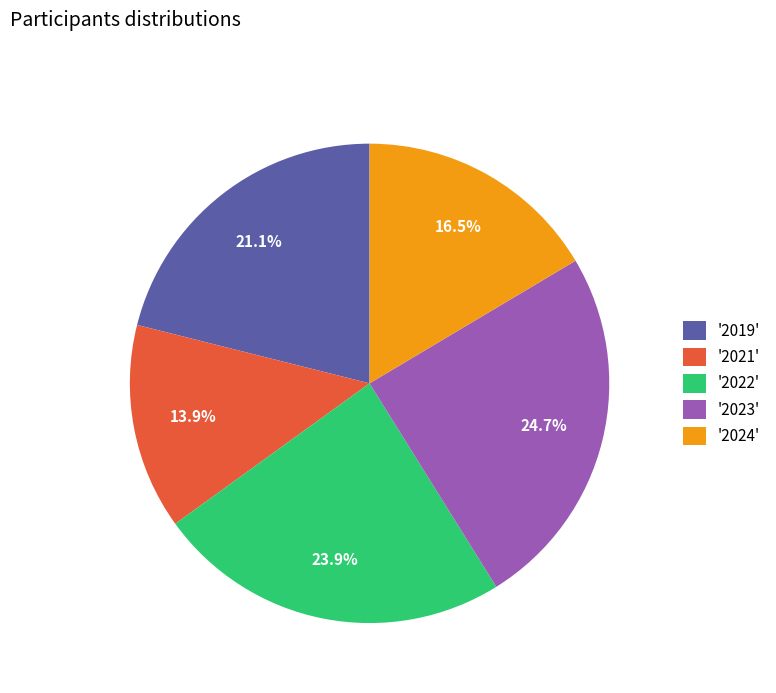

Between '2021' and '2023', which is larger?

'2023'